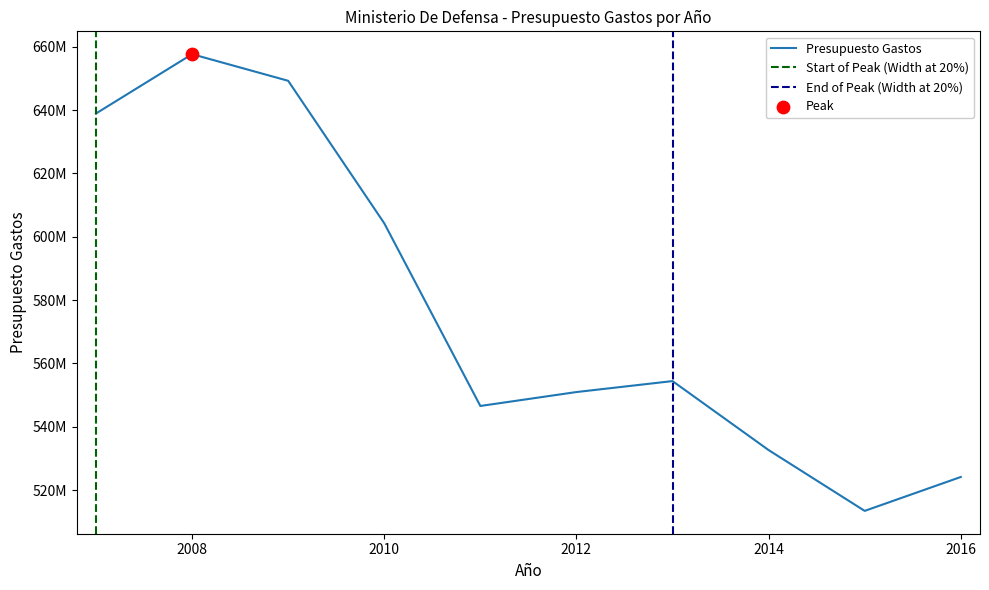

What is the change in value from 2010 to 2013?

-49839800